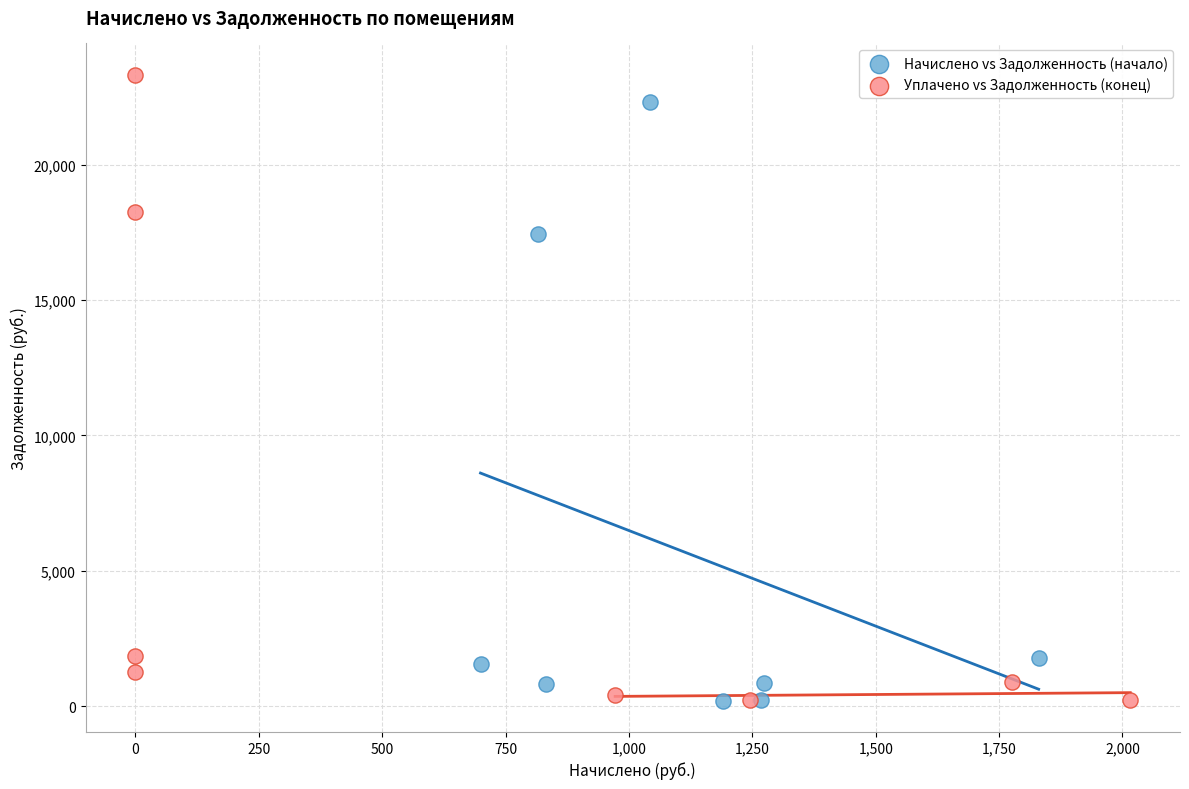

Which series has the widest spread of Y values?

Уплачено vs Задолженность (конец)